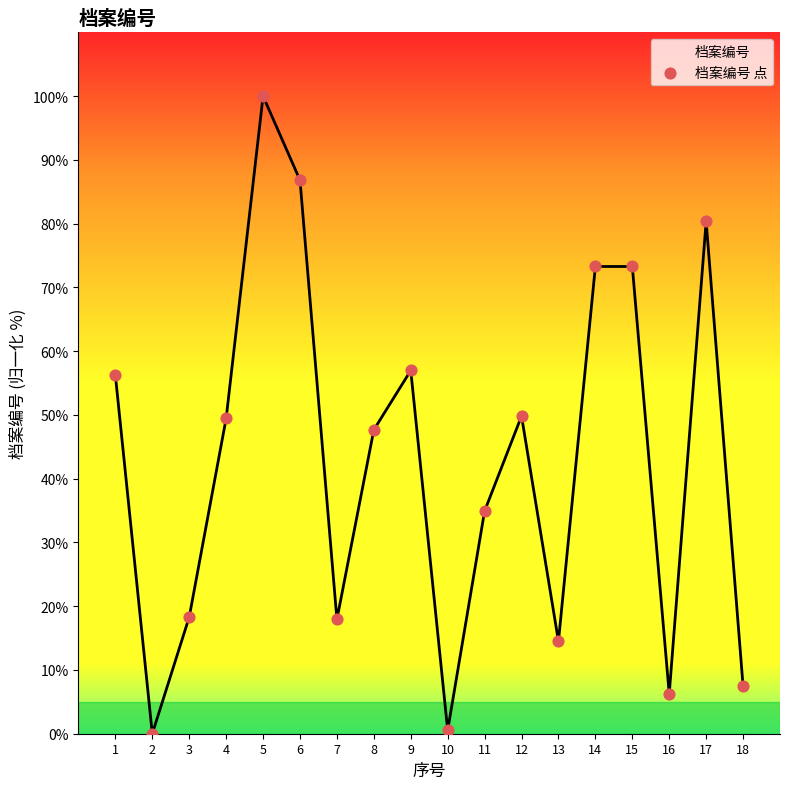

What is the change in value from 1 to 9?

+0.8